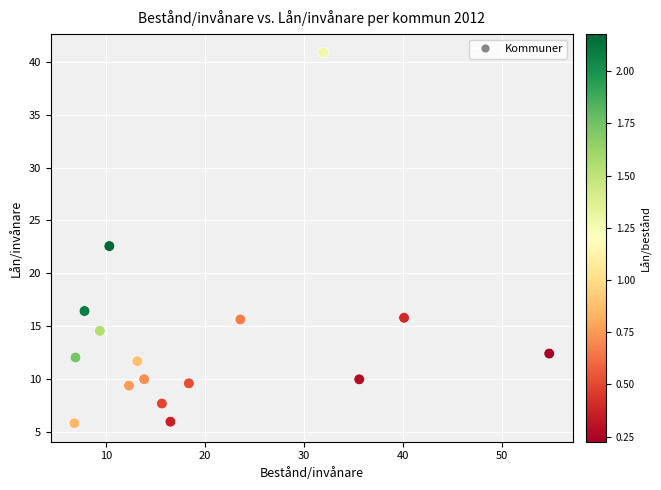

What Y value in the scatter plot is closest to 23?

22.6